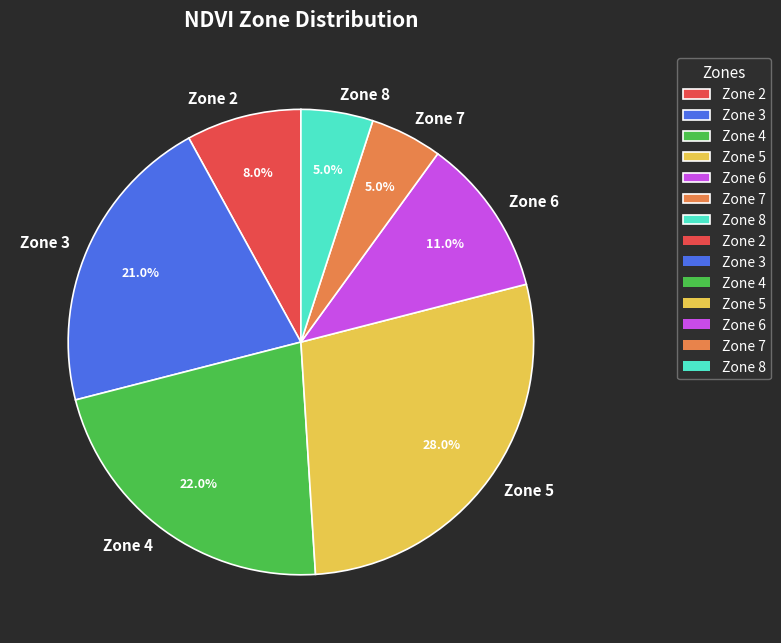

To the nearest percent, what percentage of the pie is Zone 6?

11%